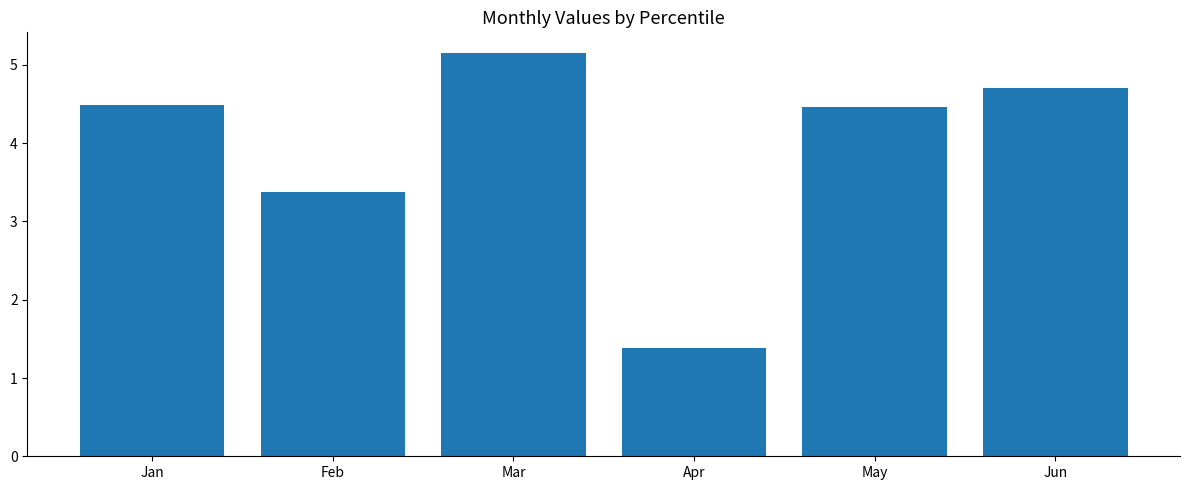

What value does the data have at Jan?

4.5